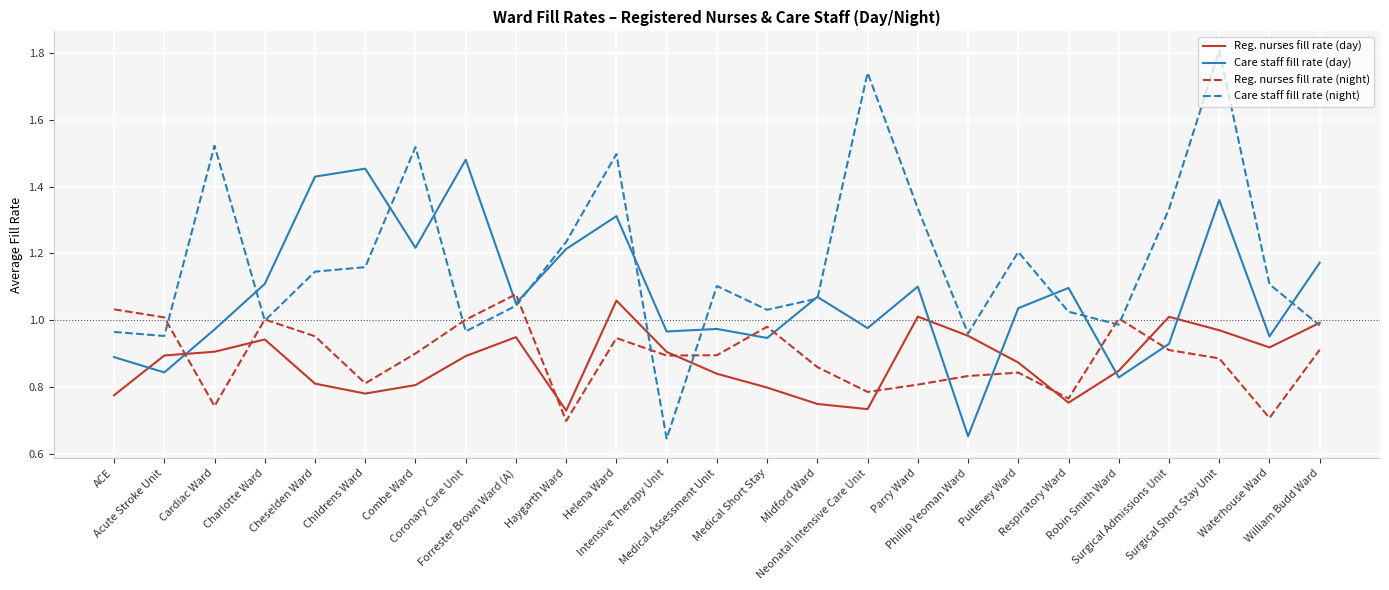

Which series has the widest spread of values?

Care staff fill rate (night)